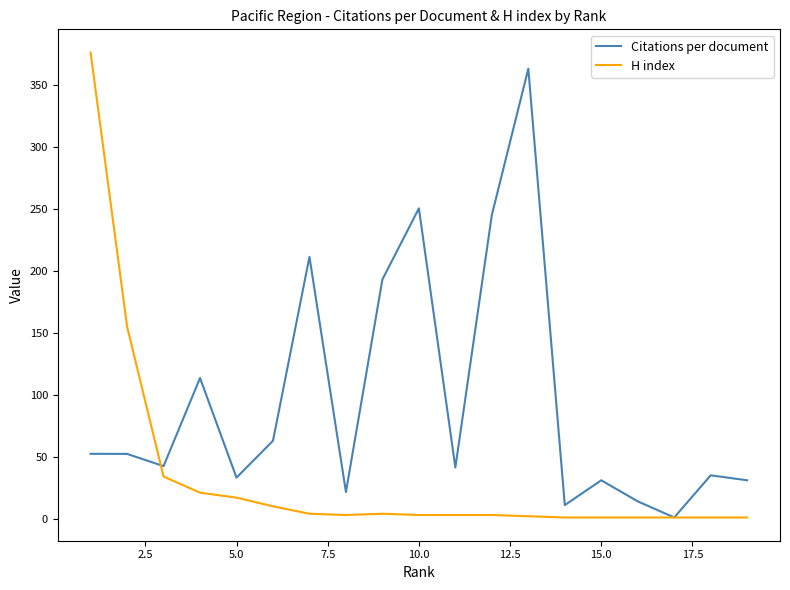

True or false: H index has more than 1 interior local peaks.

False